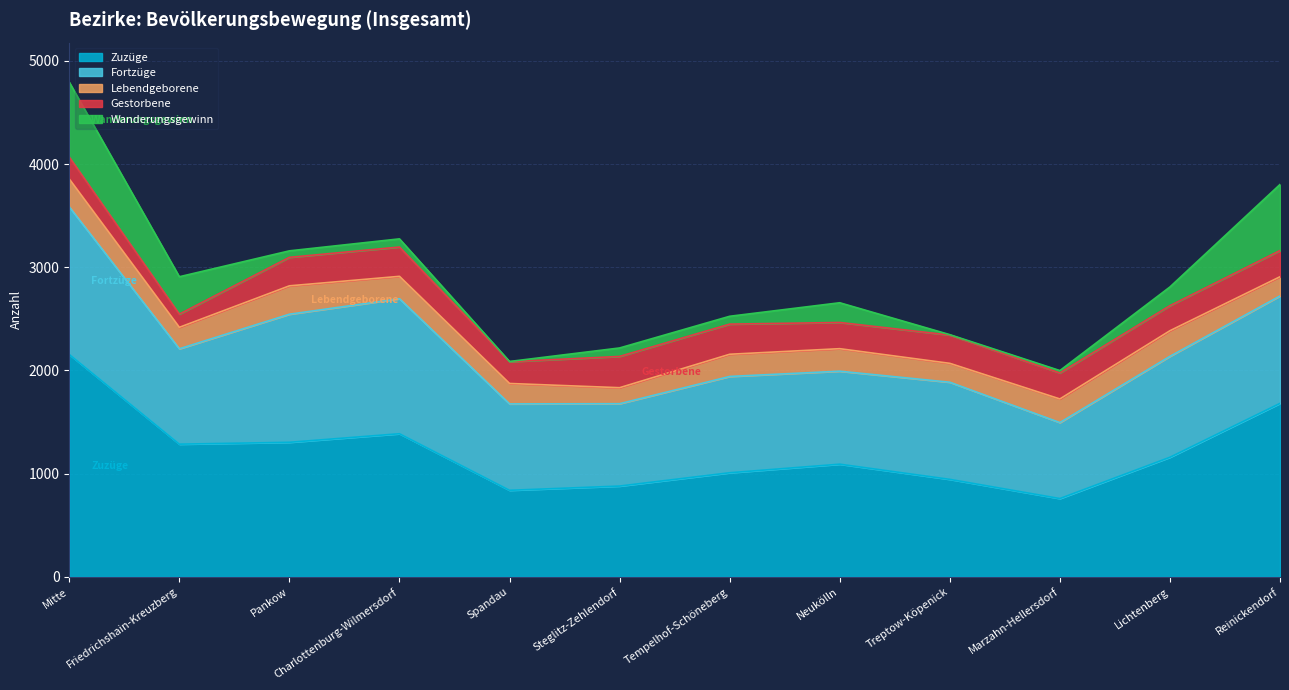

How many data points in Wanderungsgewinn are less than 82?

6